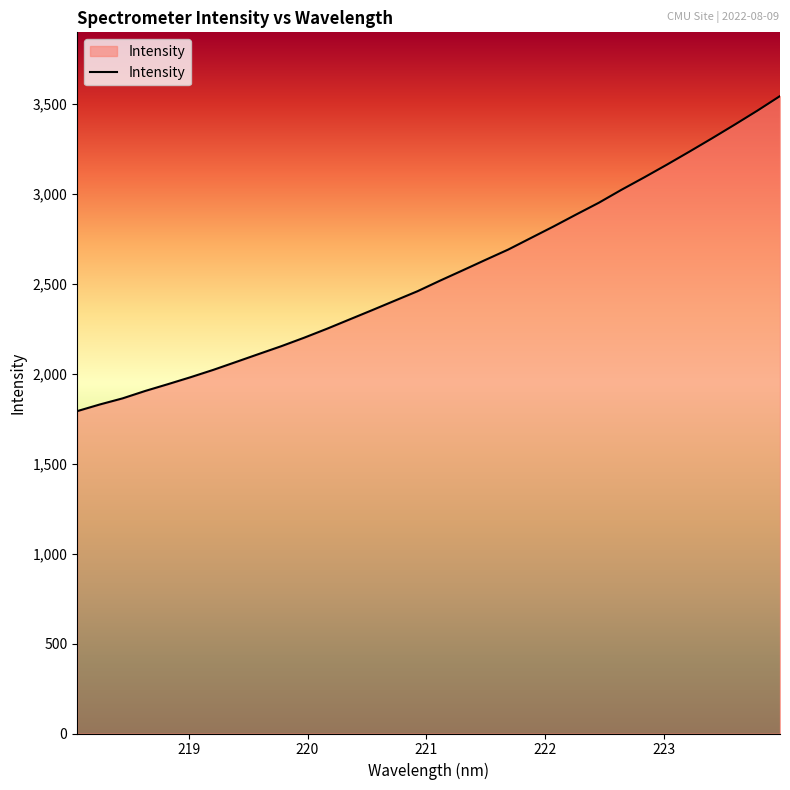

What is the difference between the maximum and minimum values?

1752.6